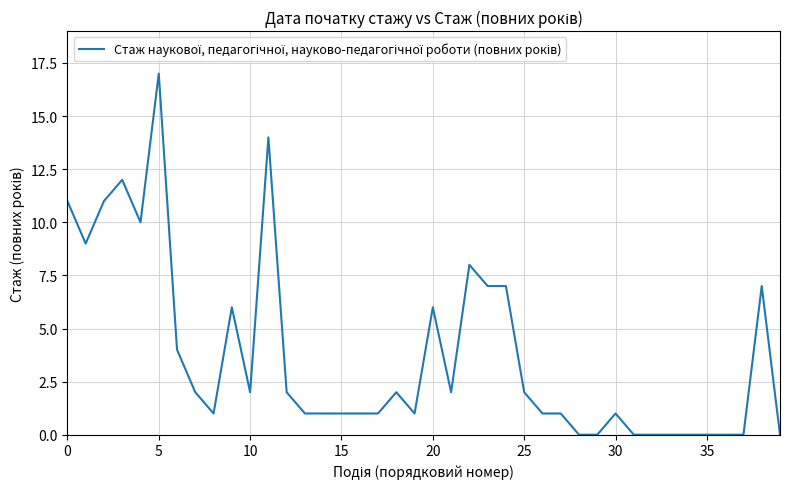

Does the chart have visible grid lines?

Yes